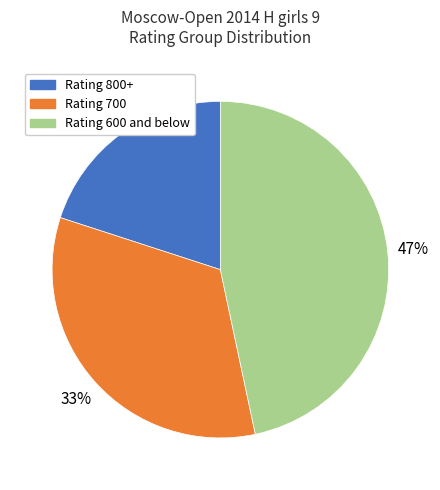

How many segments does this pie chart have?

3